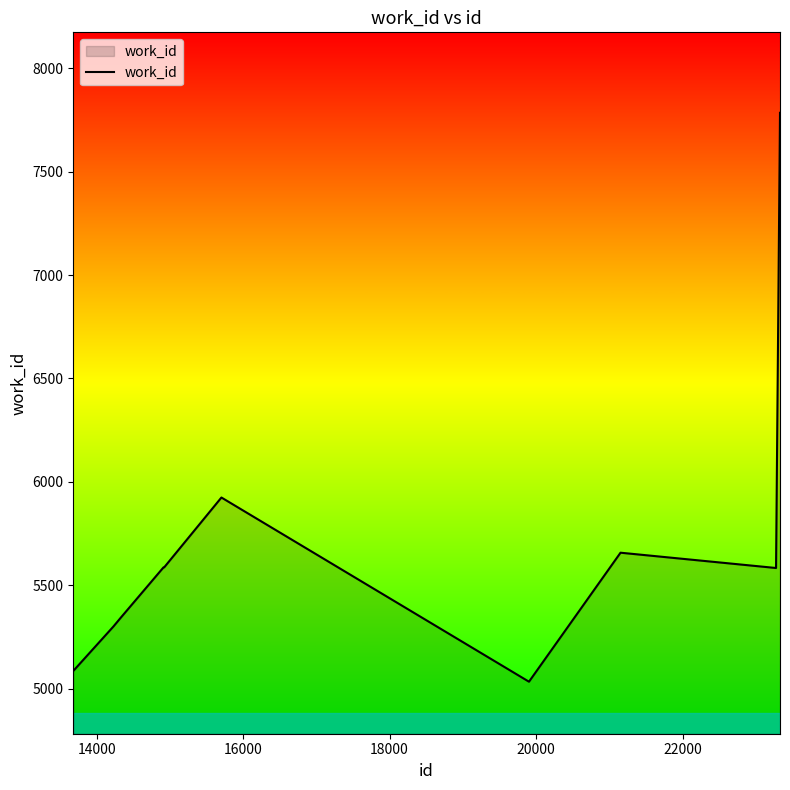

What is the difference between the maximum and minimum values?

2752